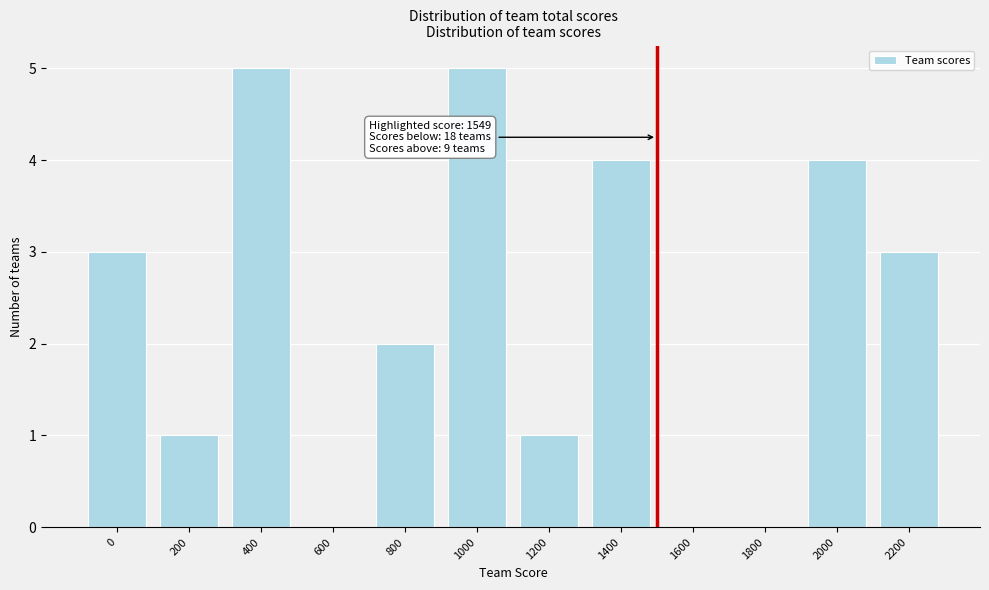

Reading left to right, what are all the values shown in this chart?

0=3	200=1	400=5	600=0	800=2	1000=5	1200=1	1400=4	1600=0	1800=0	2000=4	2200=3